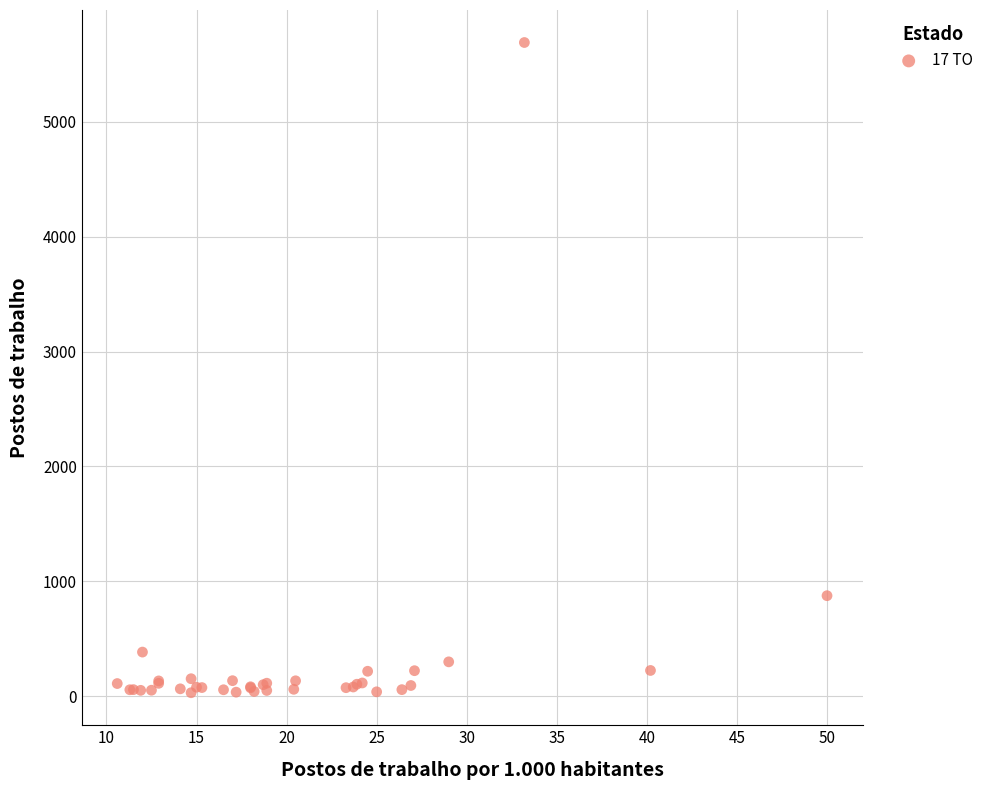

What Y value in the scatter plot is closest to 2860?

874